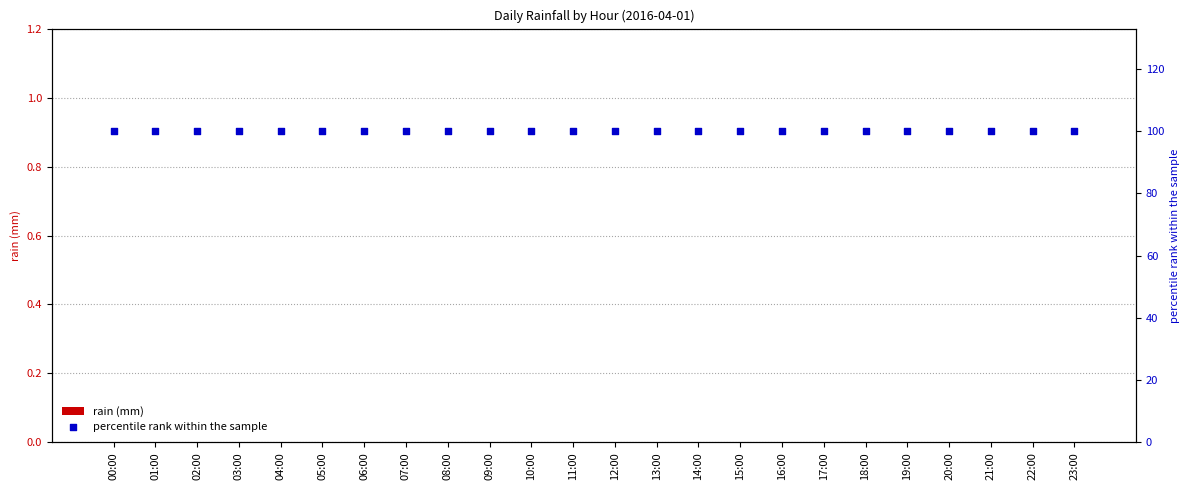

Which series has the largest Y range (max minus min)?

rain (mm)